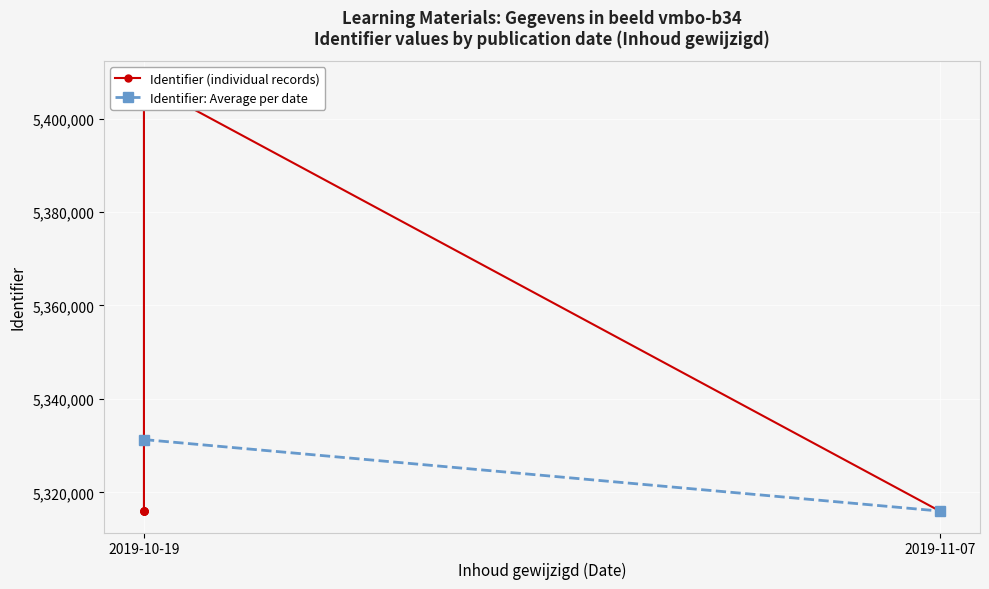

Is it true that the value at 2019-10-19 is 7945229?

False